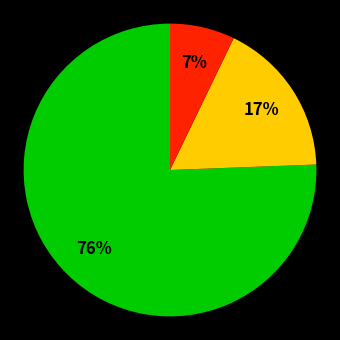

Does any single category account for the majority?

Yes